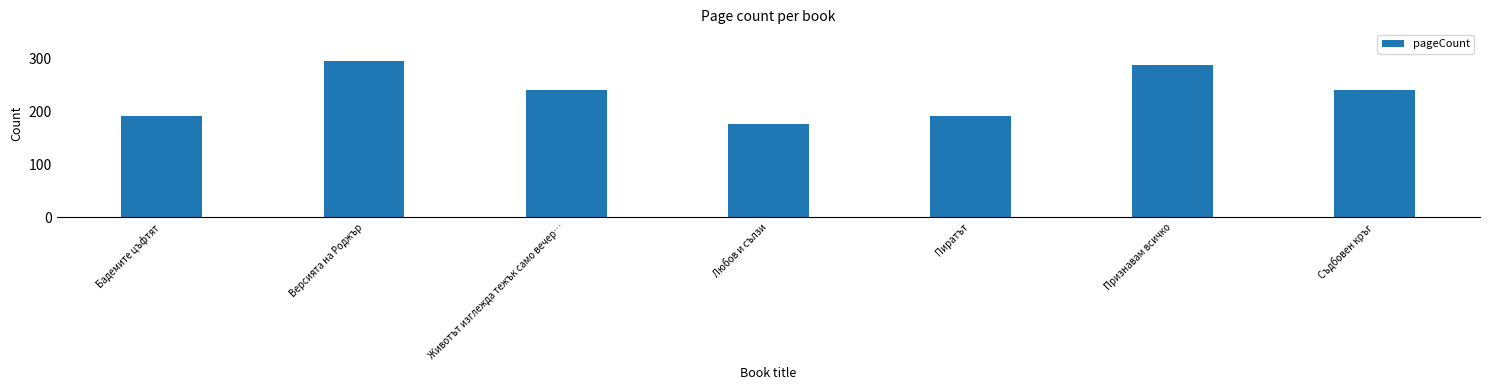

Are the bars grouped side by side (vs. stacked)?

No